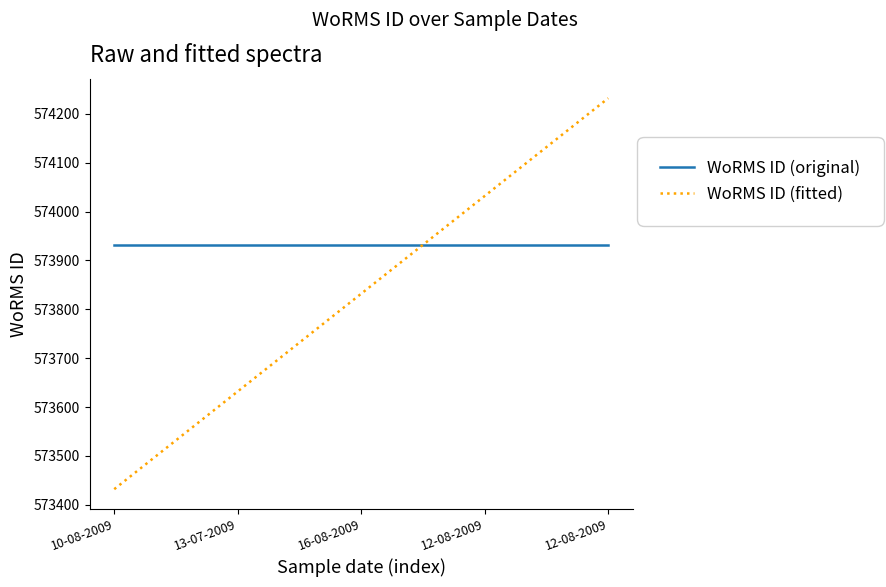

At which category does the chart reach its peak across all series?

12-08-2009